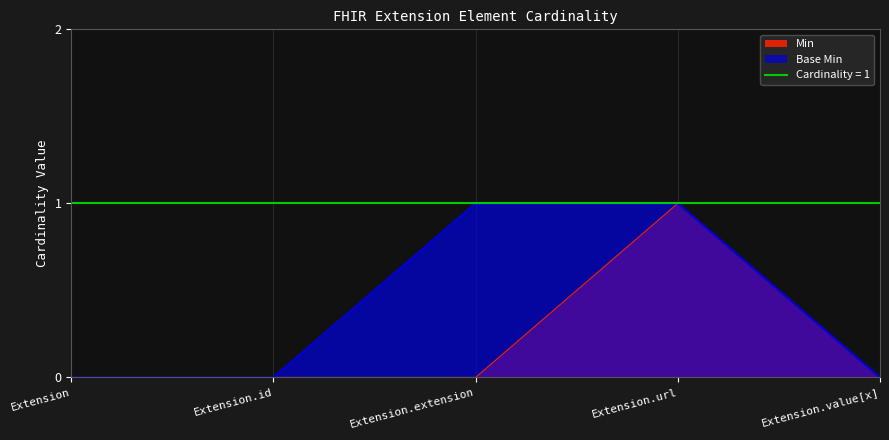

True or false: Base Min has a value of 1 at Extension.url.

True